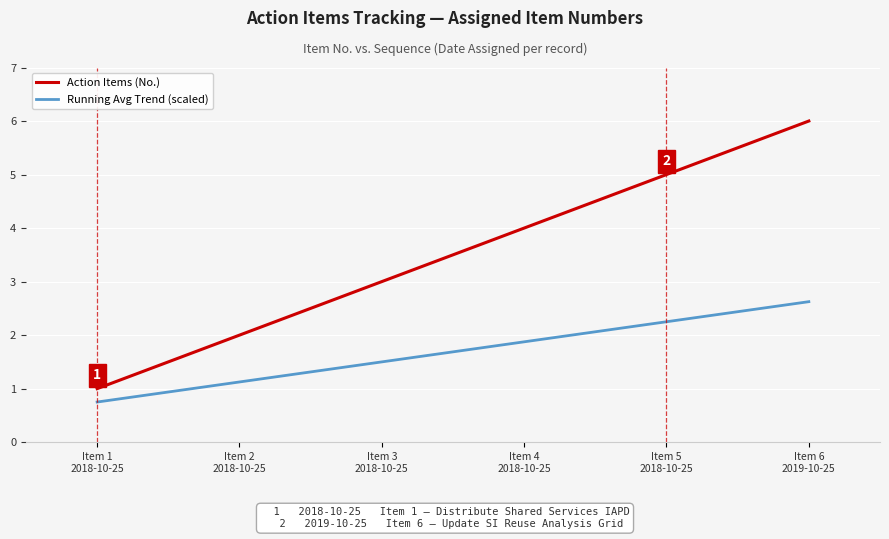

True or false: Running Avg Trend (scaled) and Action Items (No.) cross at least once.

False